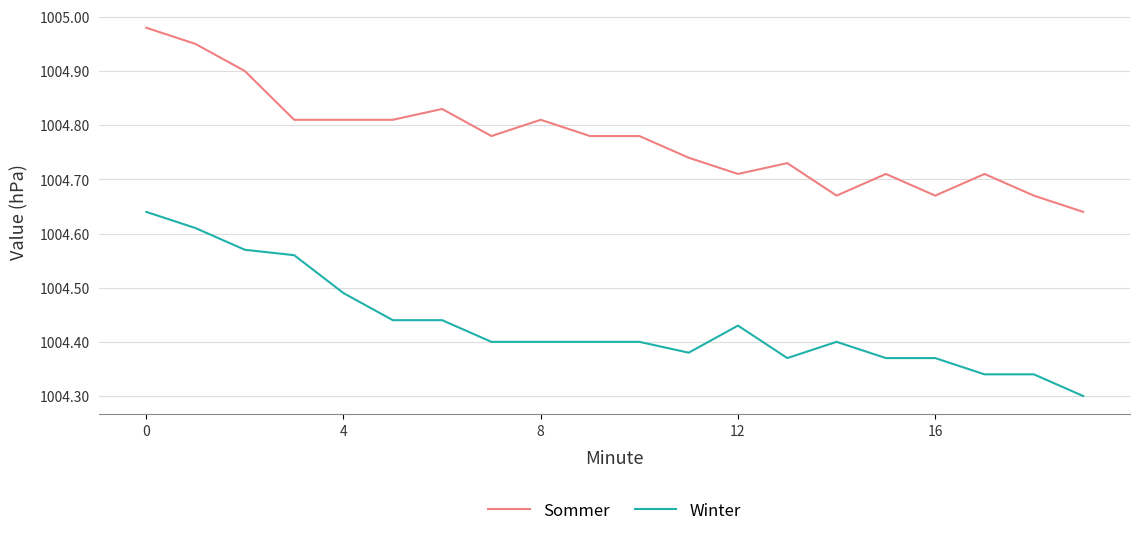

What is the difference between the maximum and minimum values in the Sommer series?

0.3